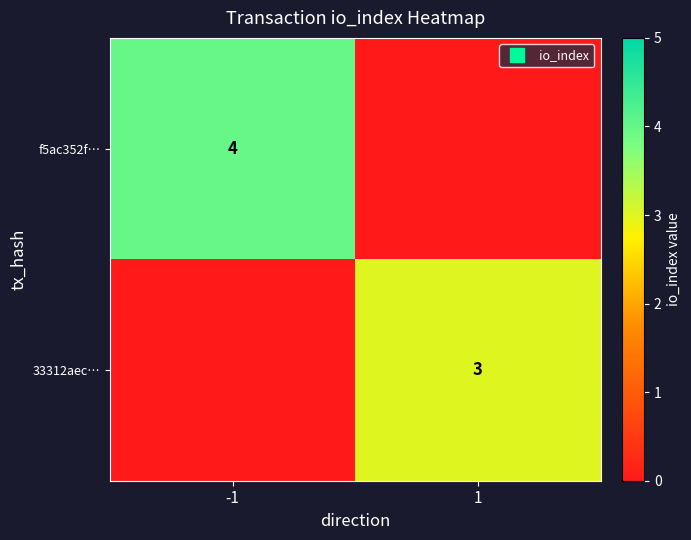

List the series in order of their peak value, lowest first.

33312aec…, f5ac352f…